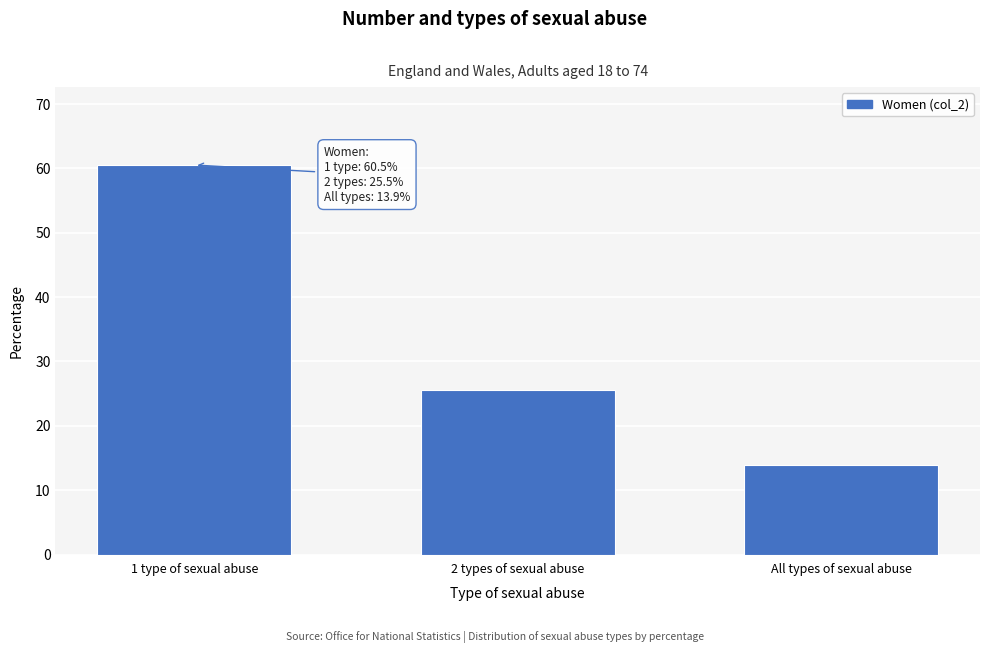

Reading right to left, what are all the values shown in this chart?

All types of sexual abuse=13.9	2 types of sexual abuse=25.5	1 type of sexual abuse=60.5